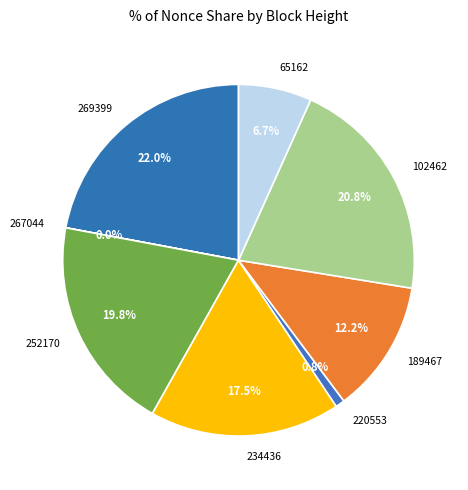

Is there a majority slice in this chart?

No